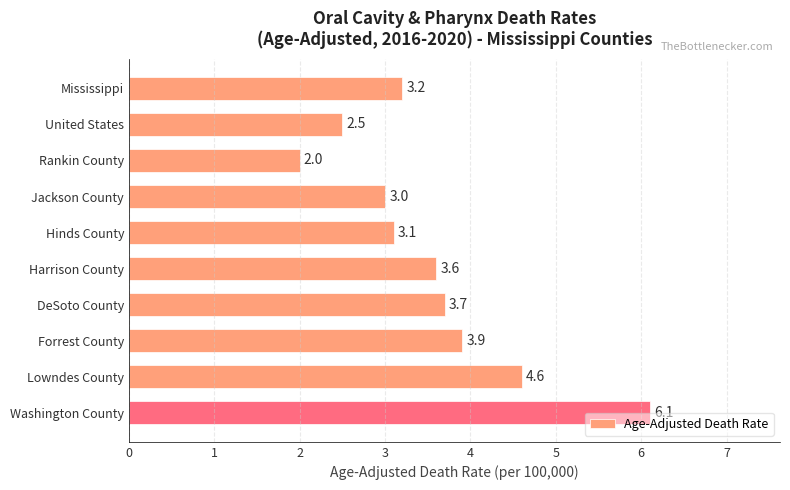

List the labels in order of value, largest first.

Washington County, Lowndes County, Forrest County, DeSoto County, Harrison County, Mississippi, Hinds County, Jackson County, United States, Rankin County